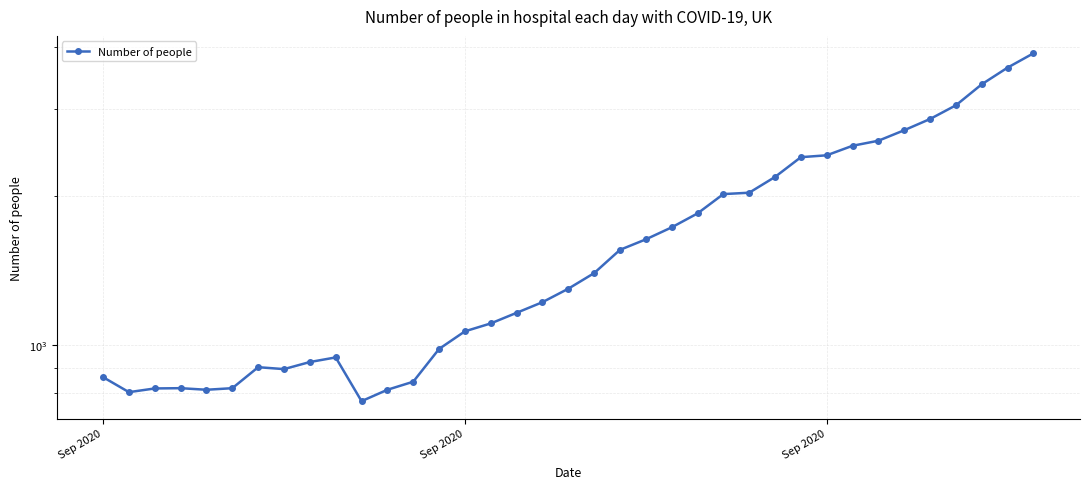

Is this an area chart (filled region under the line)?

No